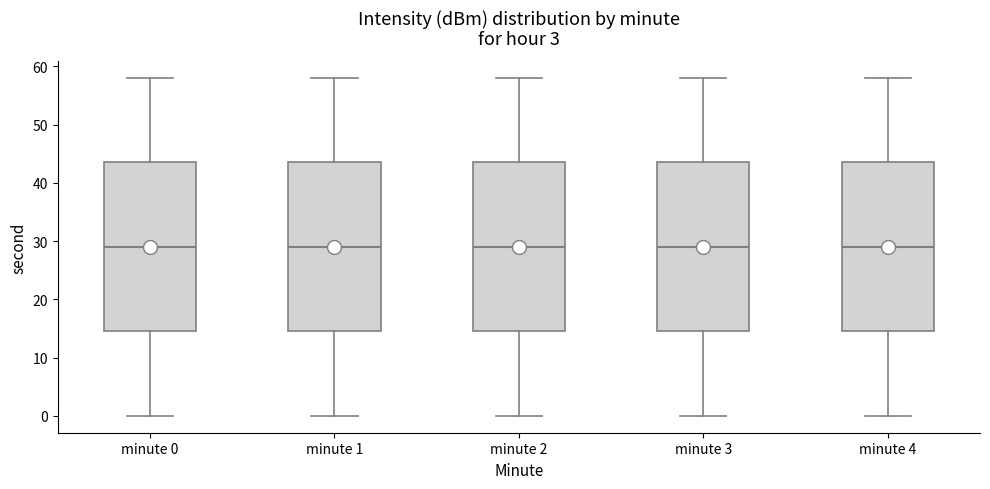

Reading left to right, read every box against the y-axis: the position of its median line, the range the box covers, and the ends of its whiskers. The values are not printed on the chart, so give them approximately, as read against the axis.

minute 0: median 29, box 15 to 44, whiskers 0 to 58
minute 1: median 29, box 15 to 44, whiskers 0 to 58
minute 2: median 29, box 15 to 44, whiskers 0 to 58
minute 3: median 29, box 15 to 44, whiskers 0 to 58
minute 4: median 29, box 15 to 44, whiskers 0 to 58